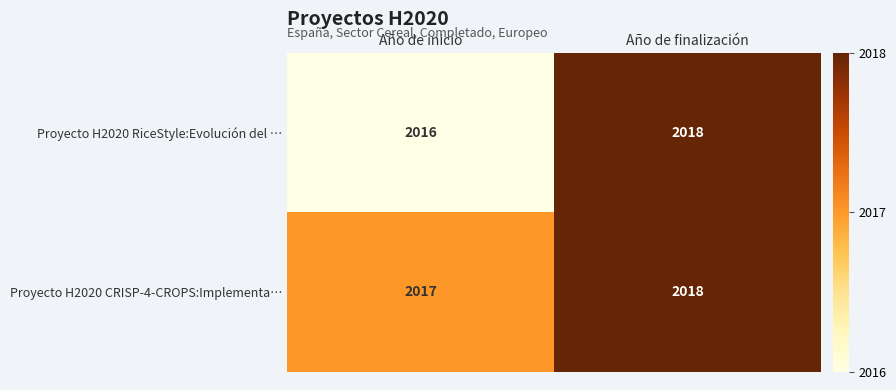

What is the sum of the Proyecto H2020 CRISP-4-CROPS:Implementa… values at Año de finalización and Año de inicio?

4035